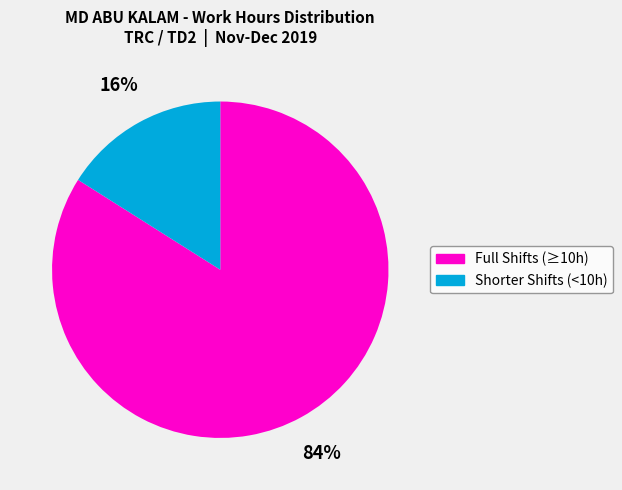

Does any single category account for the majority?

Yes